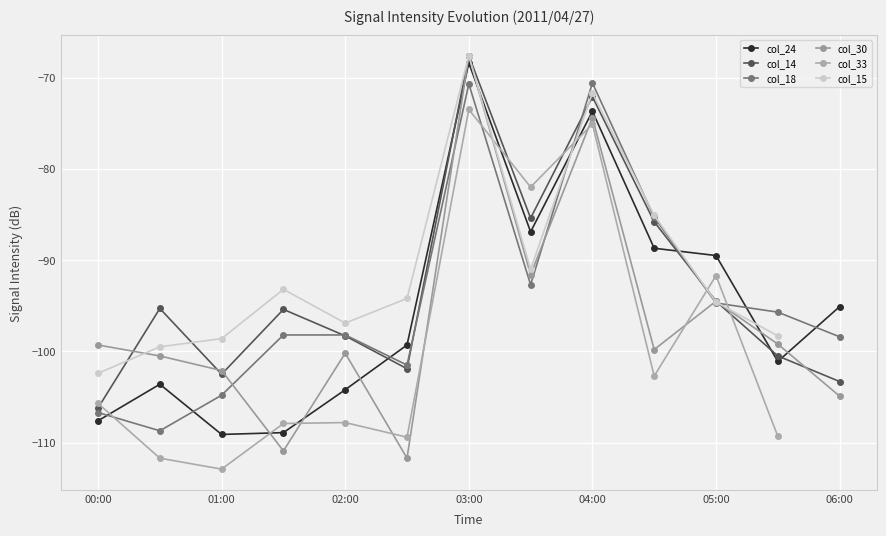

The col_24 series shows -126.0 at 06:00. True or false?

False